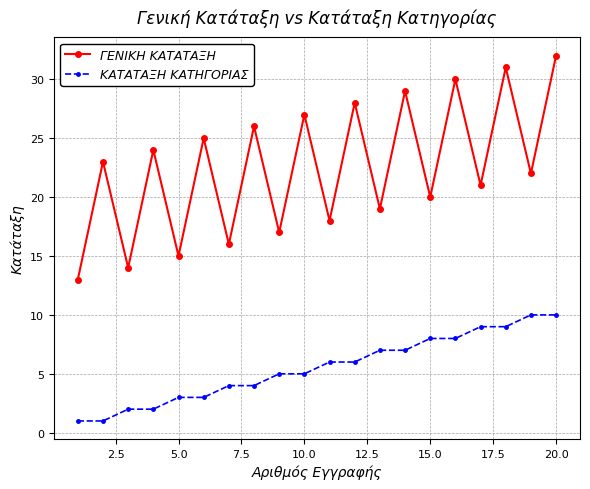

True or false: ΓΕΝΙΚΗ ΚΑΤΑΤΑΞΗ and ΚΑΤΑΤΑΞΗ ΚΑΤΗΓΟΡΙΑΣ intersect in this chart.

False